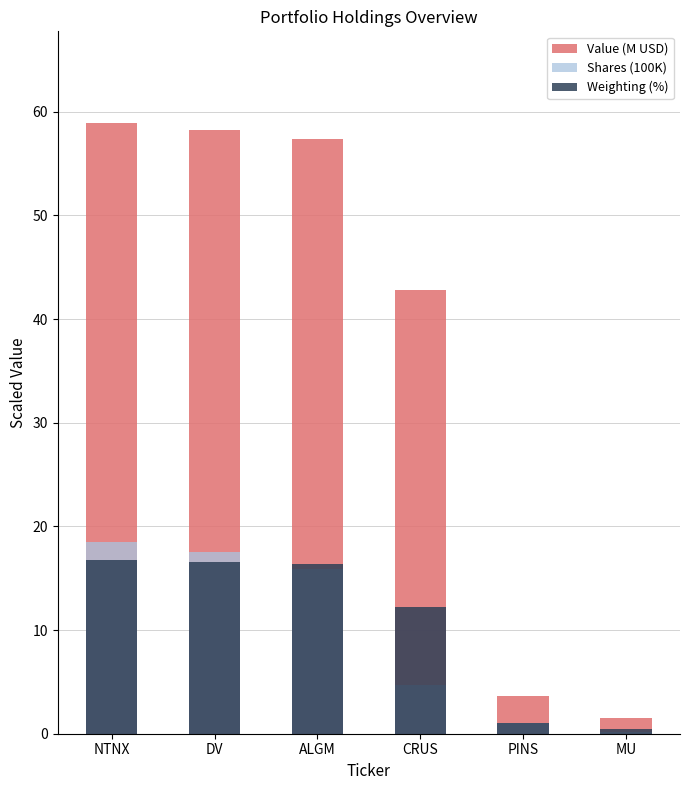

What is the difference between the maximum and second lowest values in the Weighting (%) series?

15.7